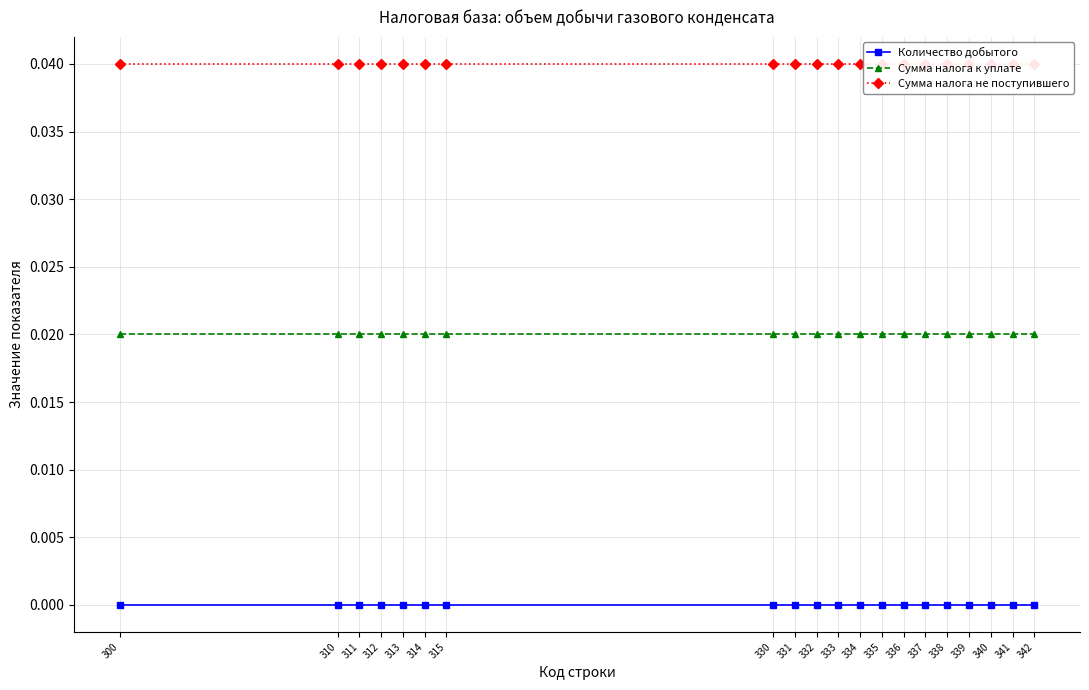

How many lines are shown in the chart?

3